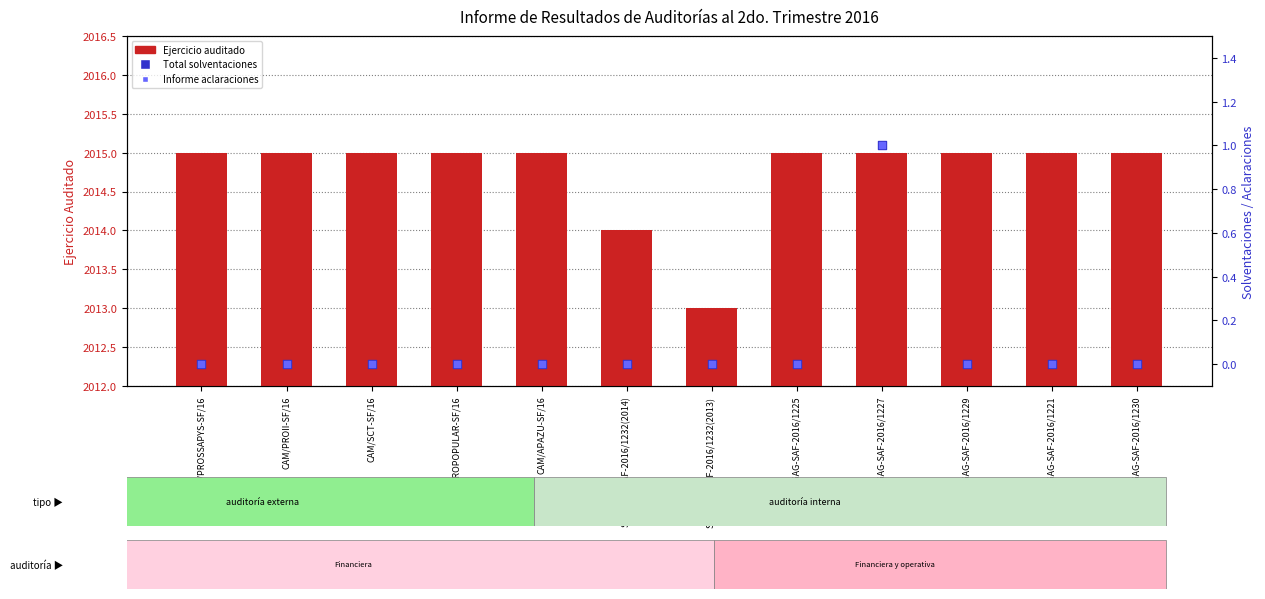

Which series contains the highest Y value?

Ejercicio auditado